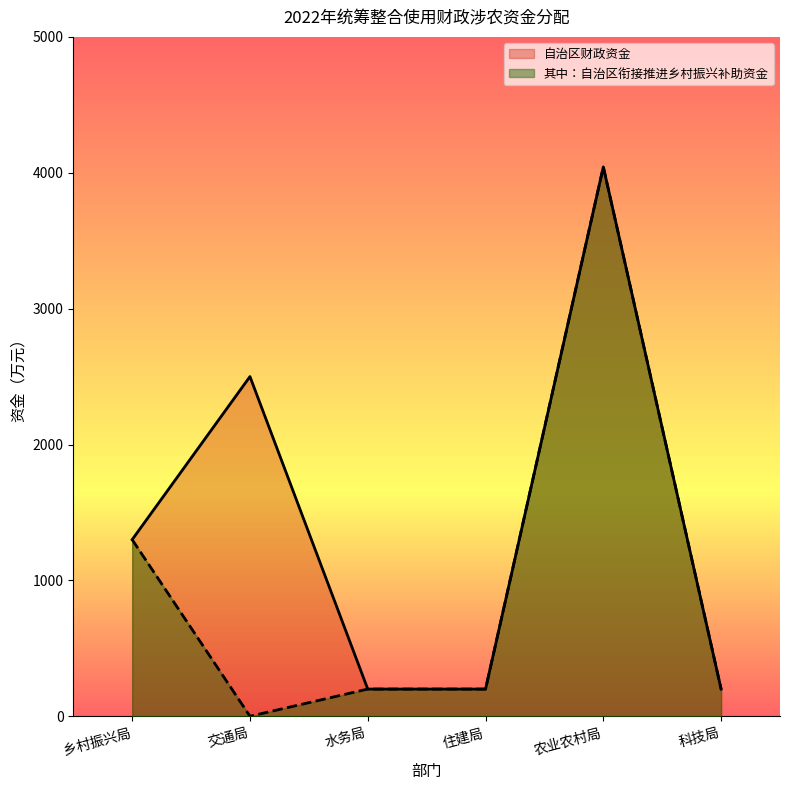

What is the label of the 5th point from the left?

农业农村局